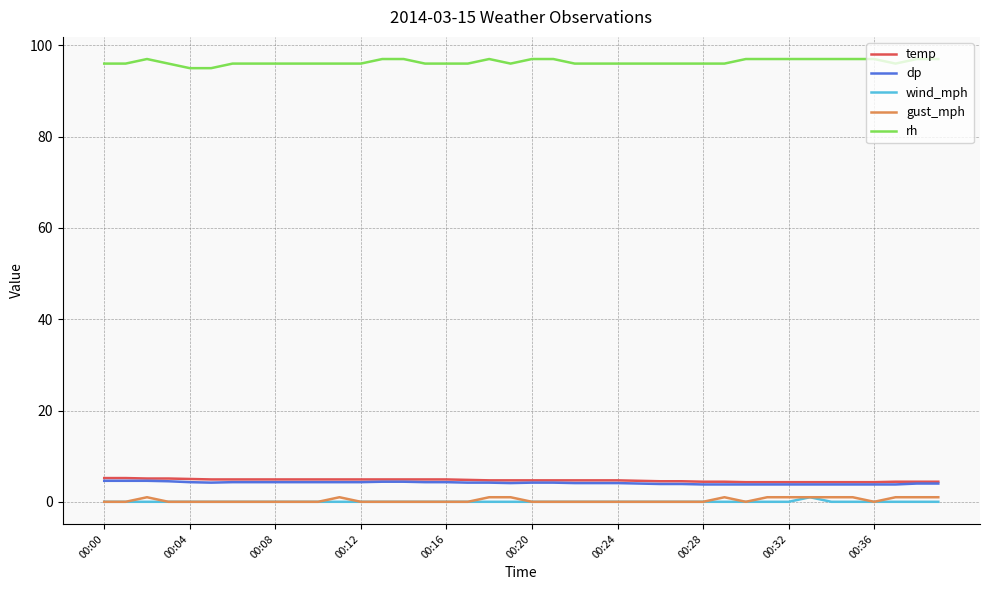

Count the number of categories in the chart.

40